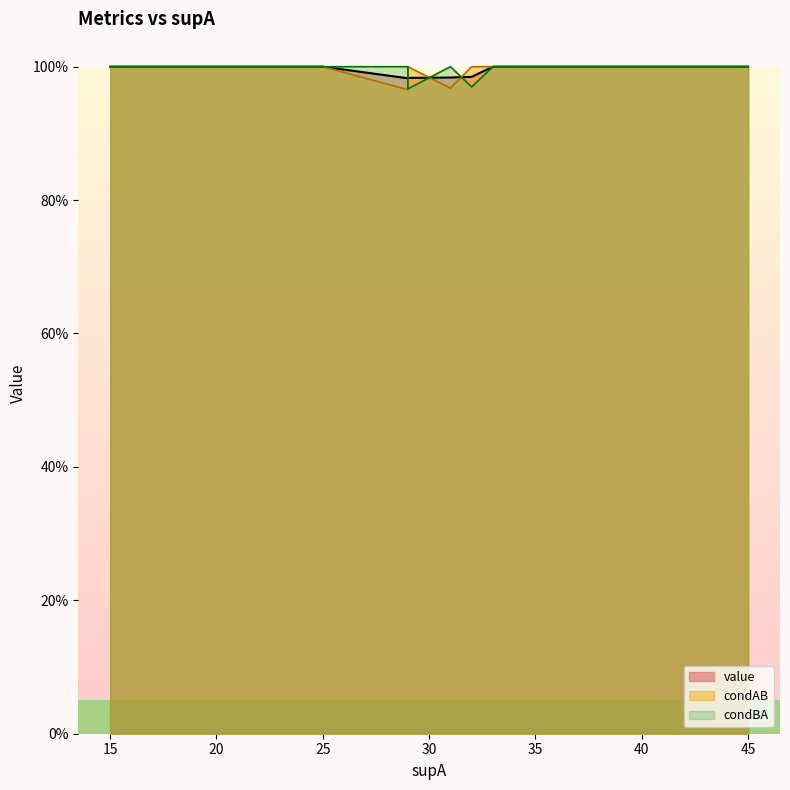

Between which two adjacent categories do condAB and condBA first intersect?

15 and 16